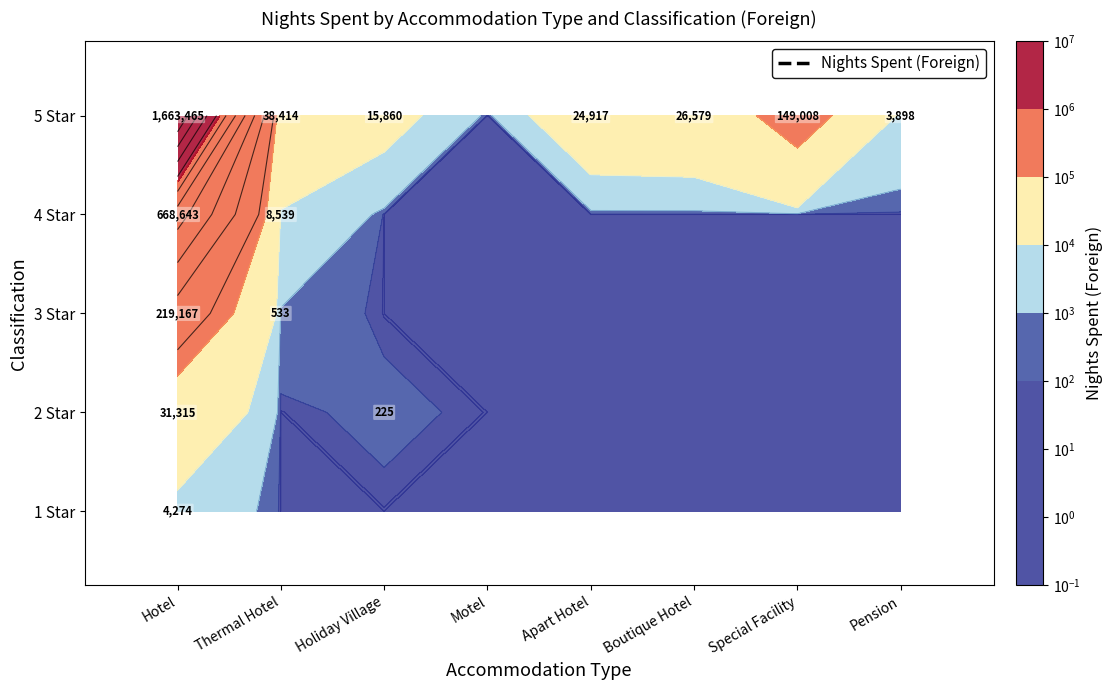

Between 4 Star and 2 Star, which series saw the biggest shift?

Hotel